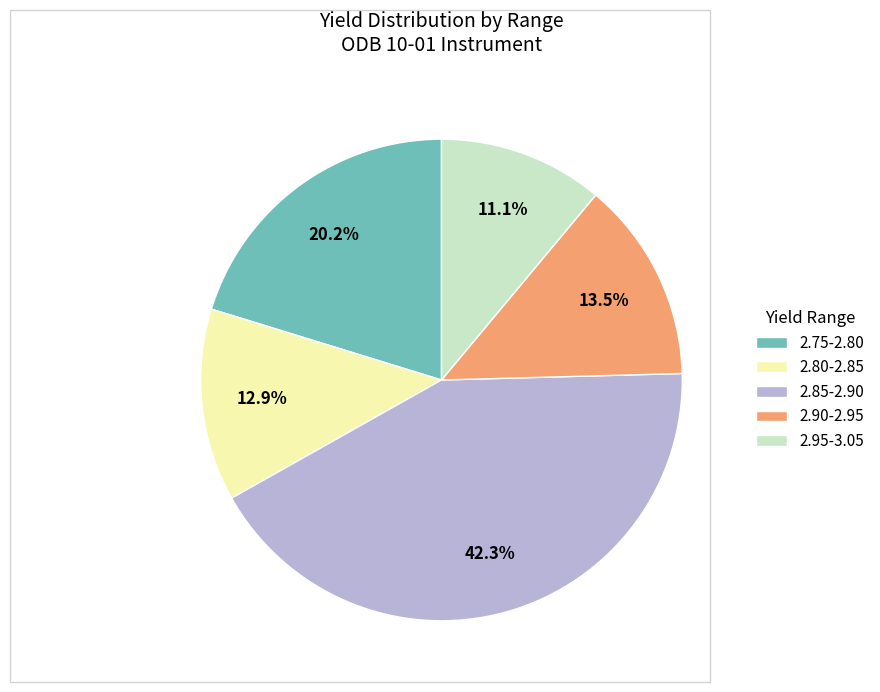

What is the ratio of the value at 2.95-3.05 to the value at 2.75-2.80?

0.5